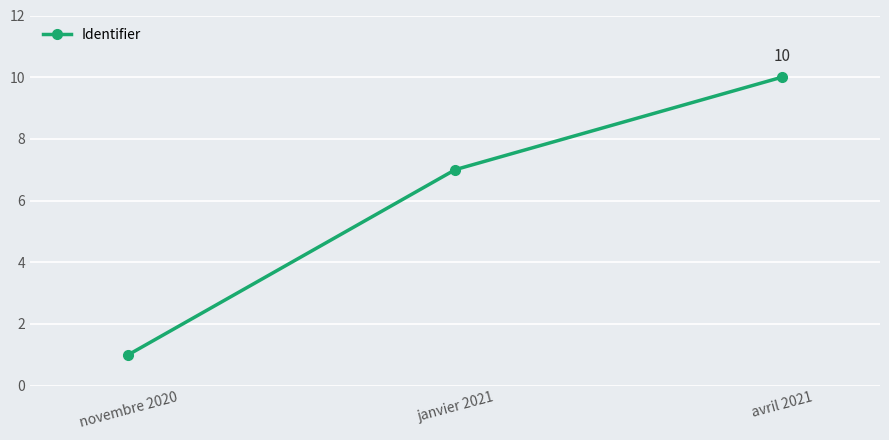

The chart shows a value of 1 at novembre 2020. True or false?

True